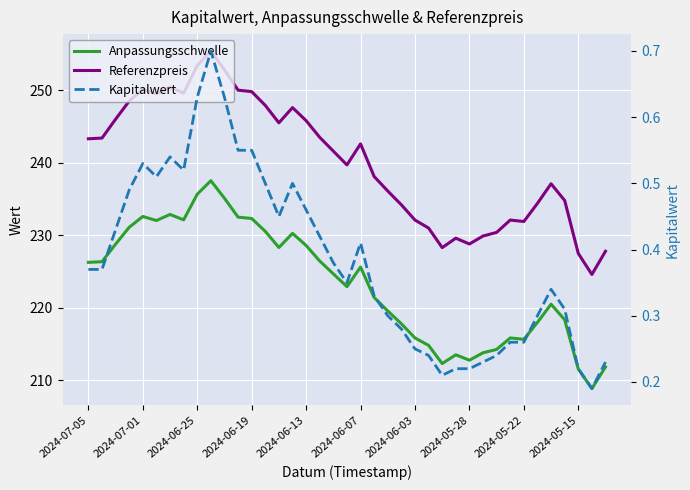

True or false: Kapitalwert and Referenzpreis cross at least once.

False